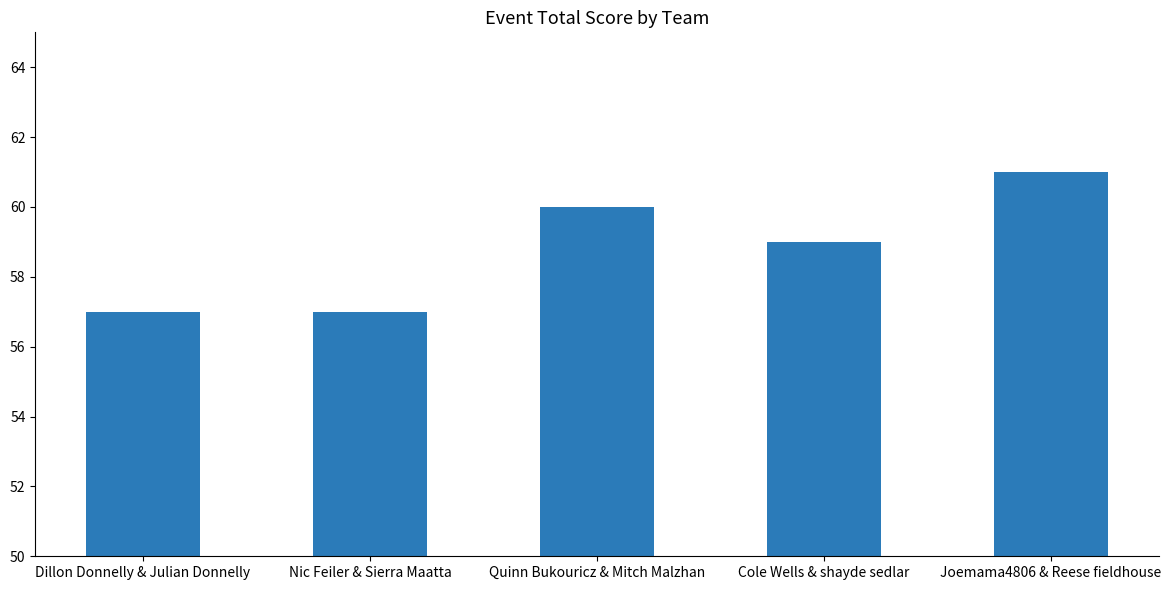

Reading right to left, list all the values displayed in this chart.

61	59	60	57	57